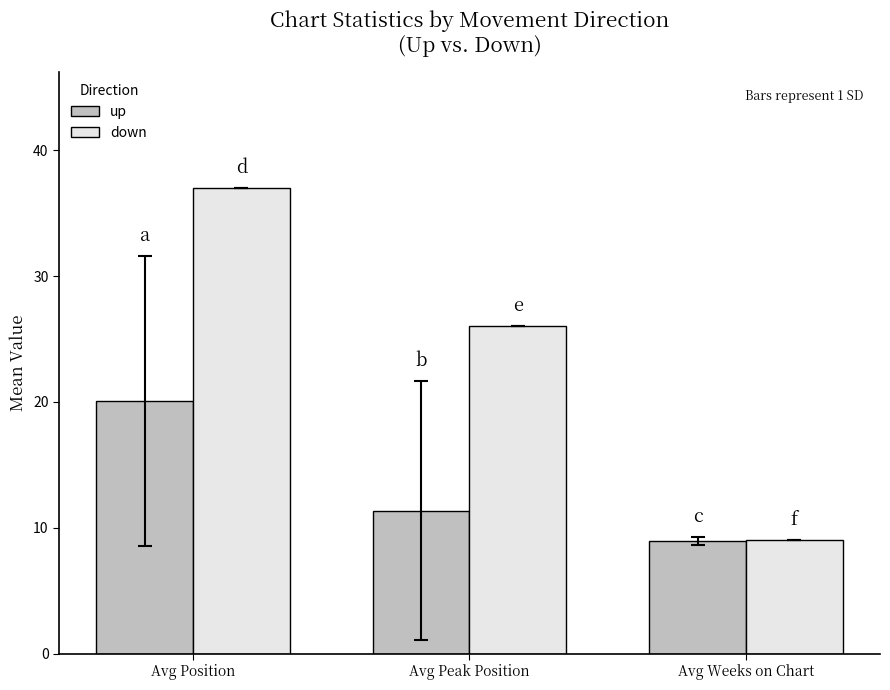

The value of up at Avg Weeks on Chart is 8.9. True or false?

True